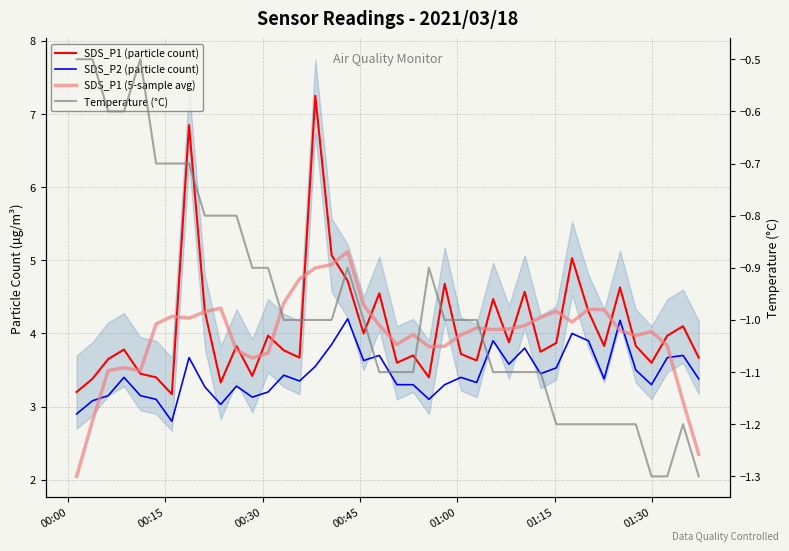

What is the value of the Temperature (°C) point at the 25th from the left?

-1.0